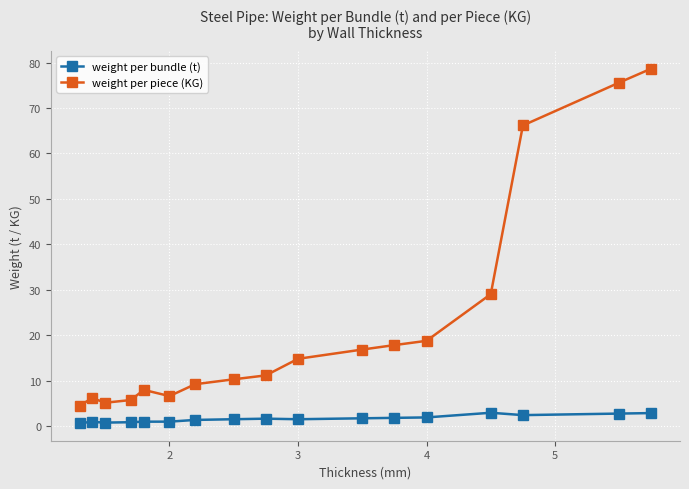

How many lines are shown in the chart?

2